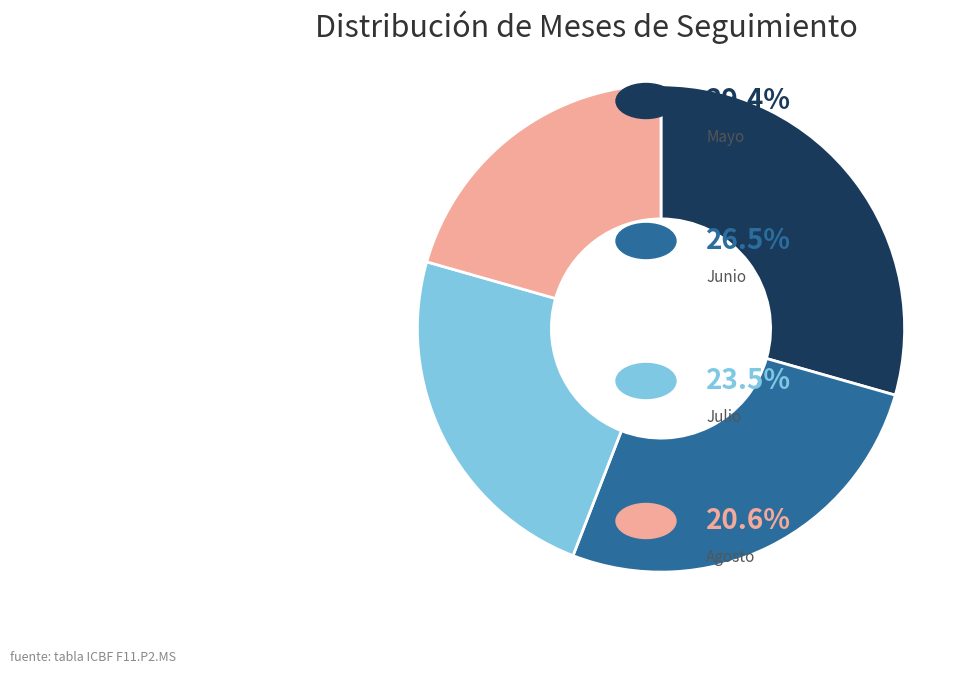

Does any single category account for the majority?

No